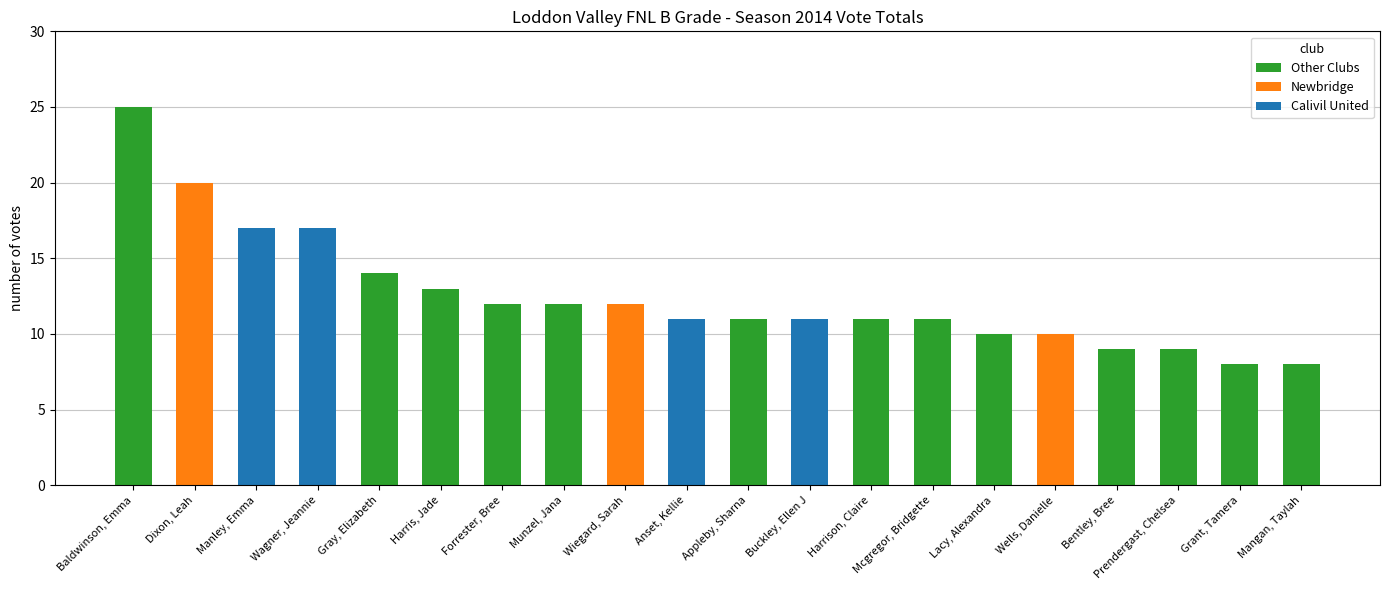

What is the label of the 19th bar from the left?

Grant, Tamera